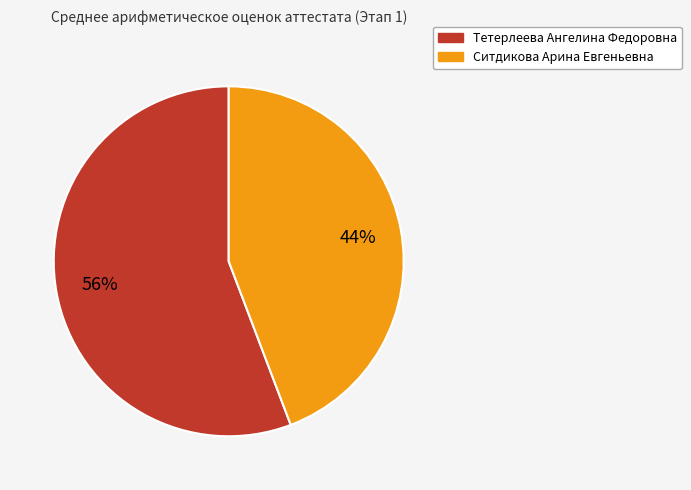

How many slices are in this pie chart?

2